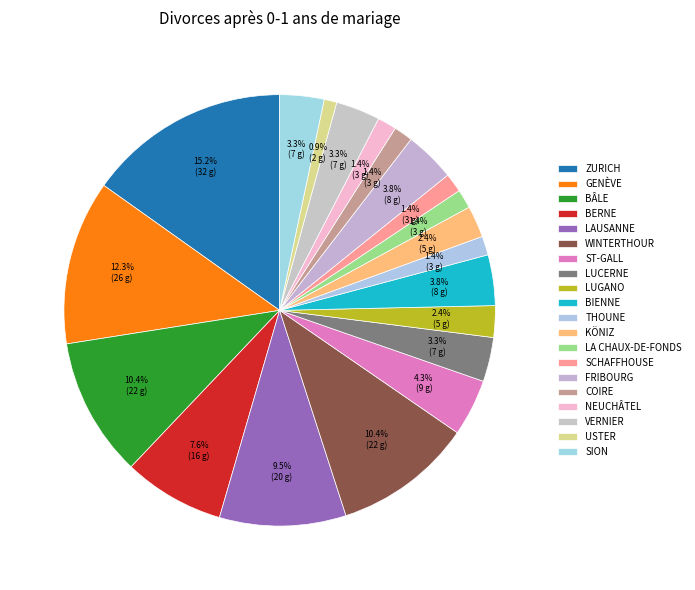

What is the smallest slice in the pie chart?

Uster